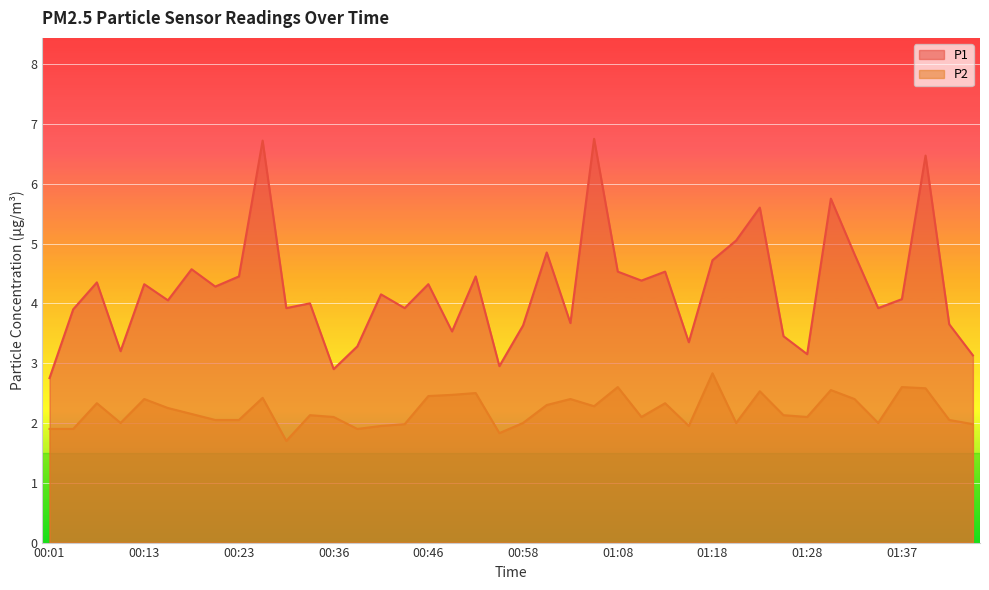

Which series changed the most between 01:13 and 01:40?

P1